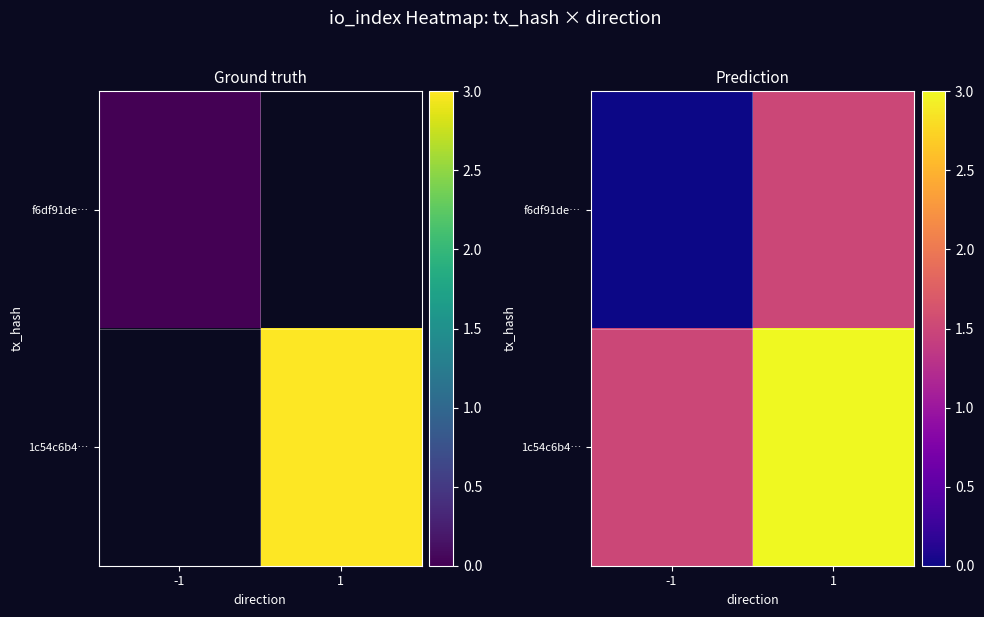

Where does the f6df91de… series first go above 1?

1